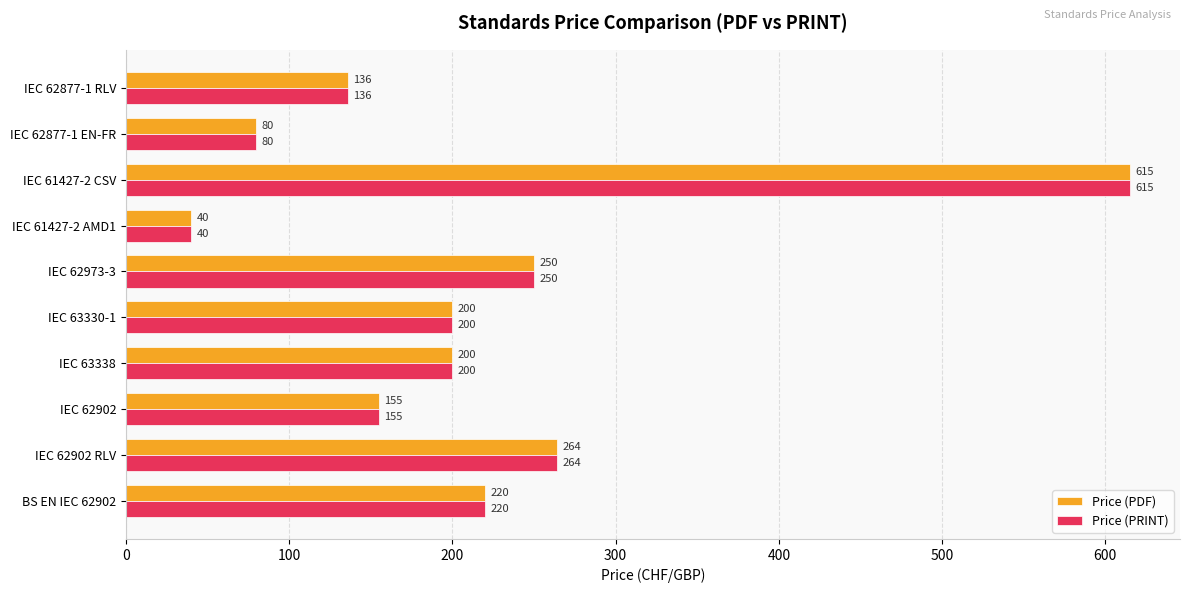

What is the average value of the Price (PRINT) series?

216